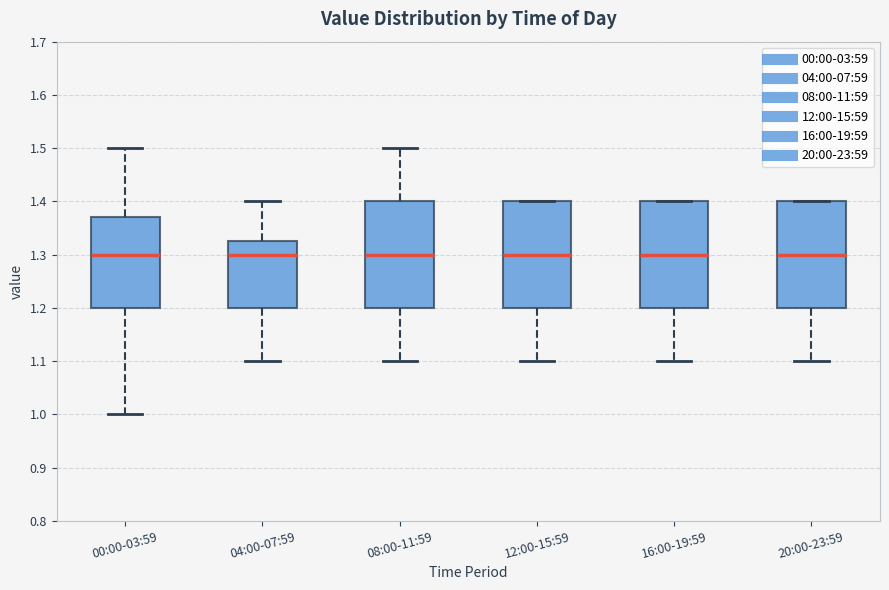

Reading left to right, read every box against the y-axis: the position of its median line, the range the box covers, and the ends of its whiskers. The values are not printed on the chart, so give them approximately, as read against the axis.

00:00-03:59: median 1.30, box 1.20 to 1.37, whiskers 1.00 to 1.50
04:00-07:59: median 1.30, box 1.20 to 1.33, whiskers 1.10 to 1.40
08:00-11:59: median 1.30, box 1.20 to 1.40, whiskers 1.10 to 1.50
12:00-15:59: median 1.30, box 1.20 to 1.40, whiskers 1.10 to 1.40
16:00-19:59: median 1.30, box 1.20 to 1.40, whiskers 1.10 to 1.40
20:00-23:59: median 1.30, box 1.20 to 1.40, whiskers 1.10 to 1.40